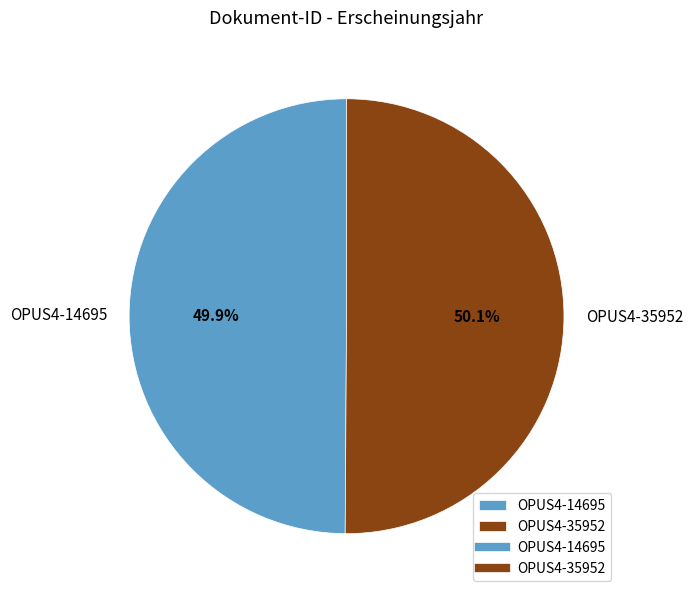

To the nearest percent, what is the average slice percentage?

50%